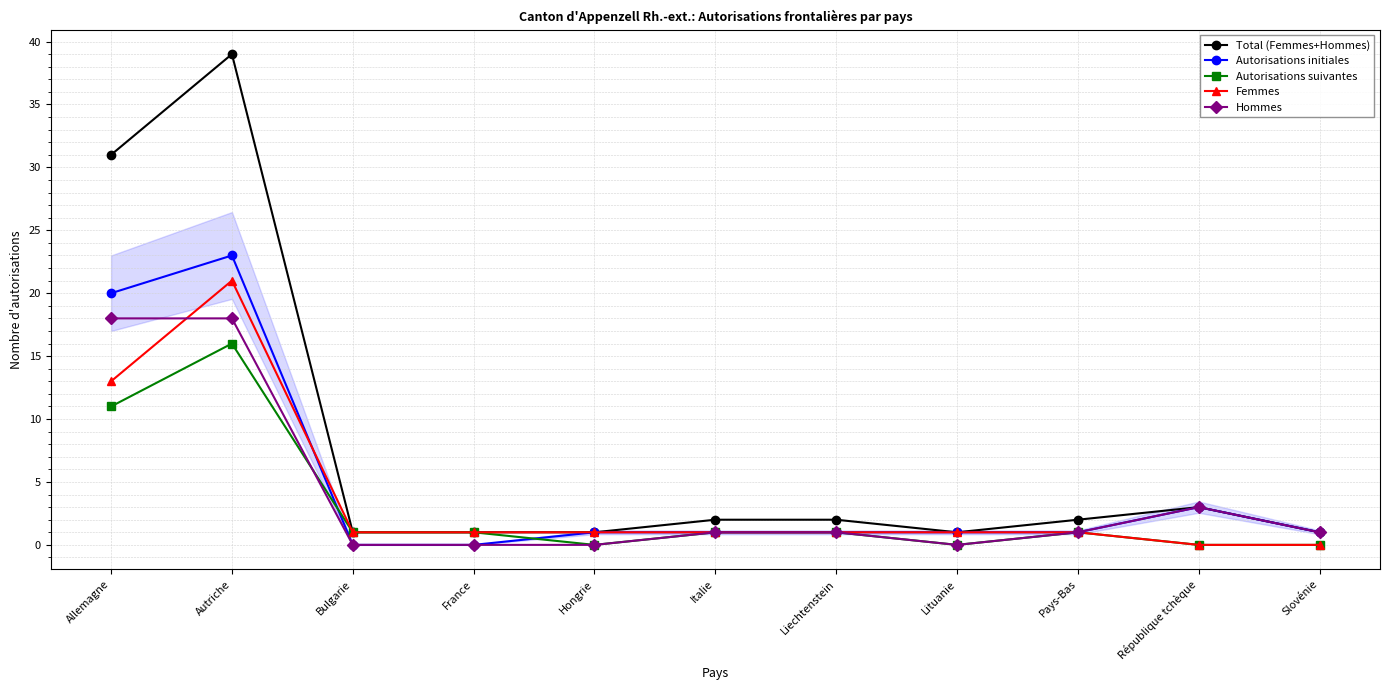

What is the average value of the Femmes series?

4